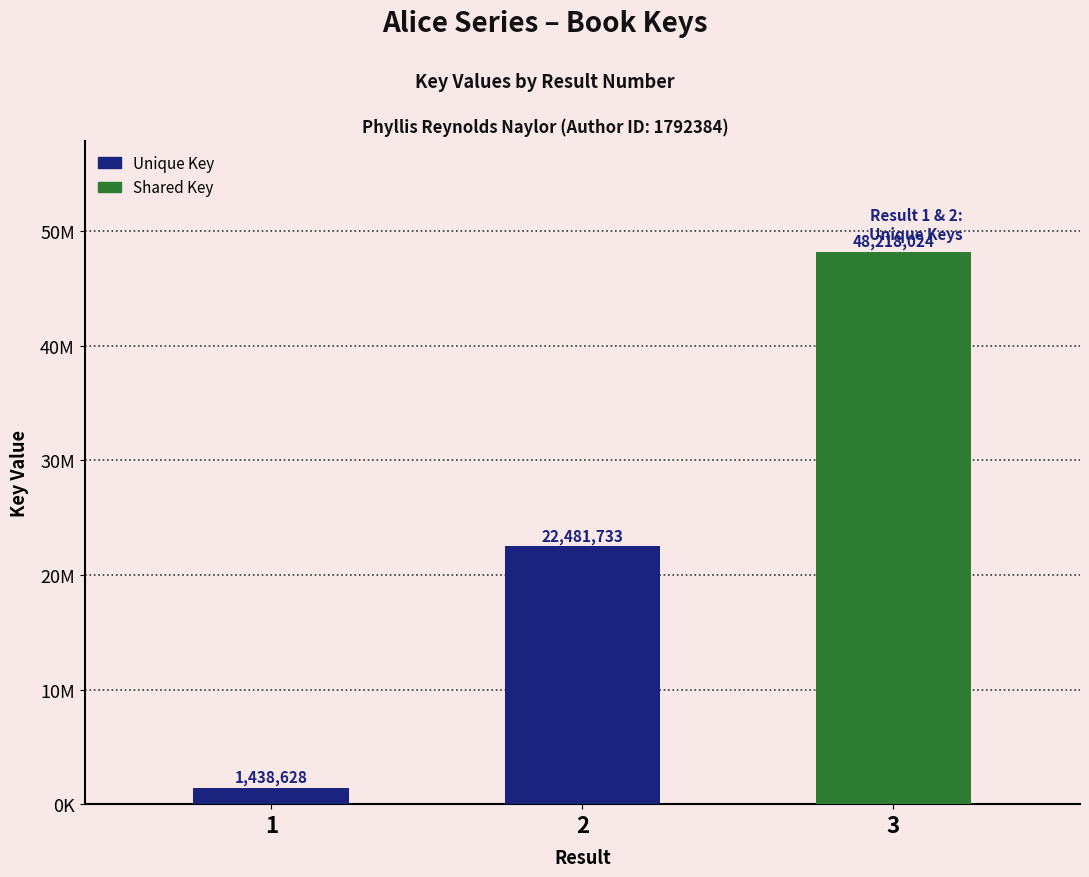

Does the chart contain any negative values?

No